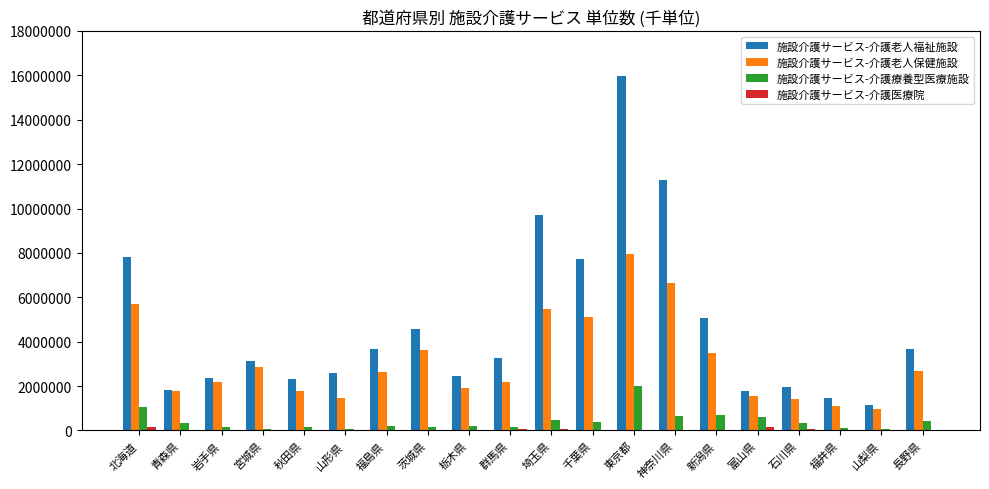

At which category does the chart reach its peak across all series?

東京都